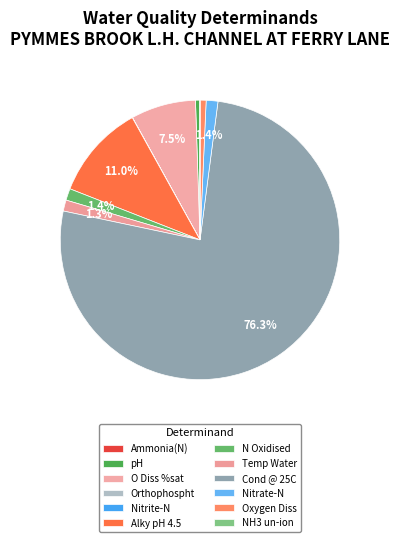

To the nearest percent, what is the average slice percentage?

8%